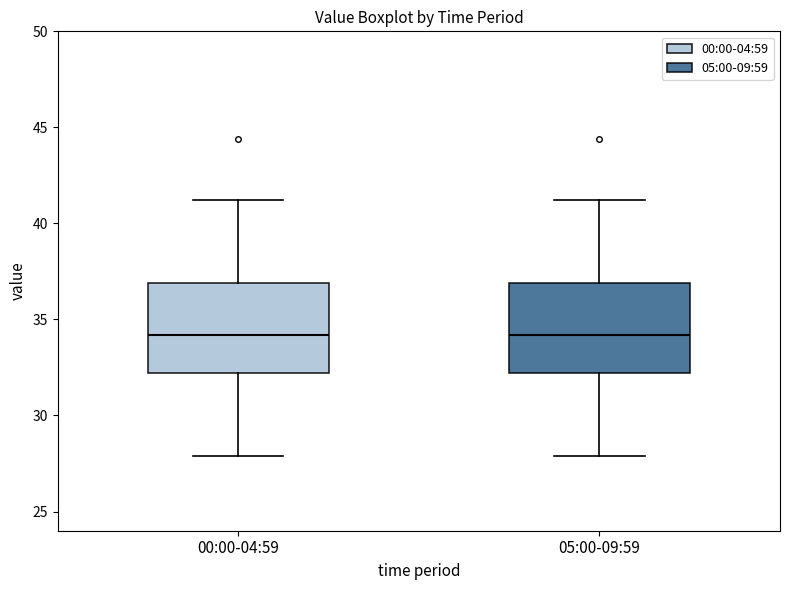

Reading left to right, transcribe this box plot: for each box, give where its median line is, the range the box spans, and where its two whiskers end, as read against the y-axis. The values are not printed on the chart, so give them approximately, as read against the axis.

00:00-04:59: median 34, box 32 to 37, whiskers 28 to 41
05:00-09:59: median 34, box 32 to 37, whiskers 28 to 41